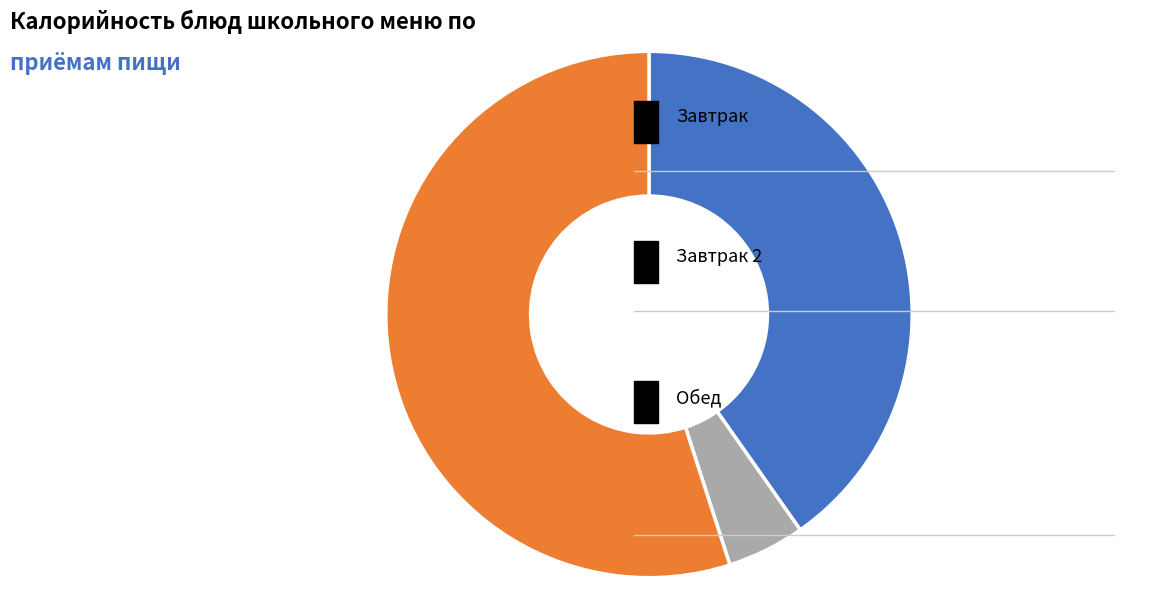

Is there any slice that represents more than half of the pie?

Yes